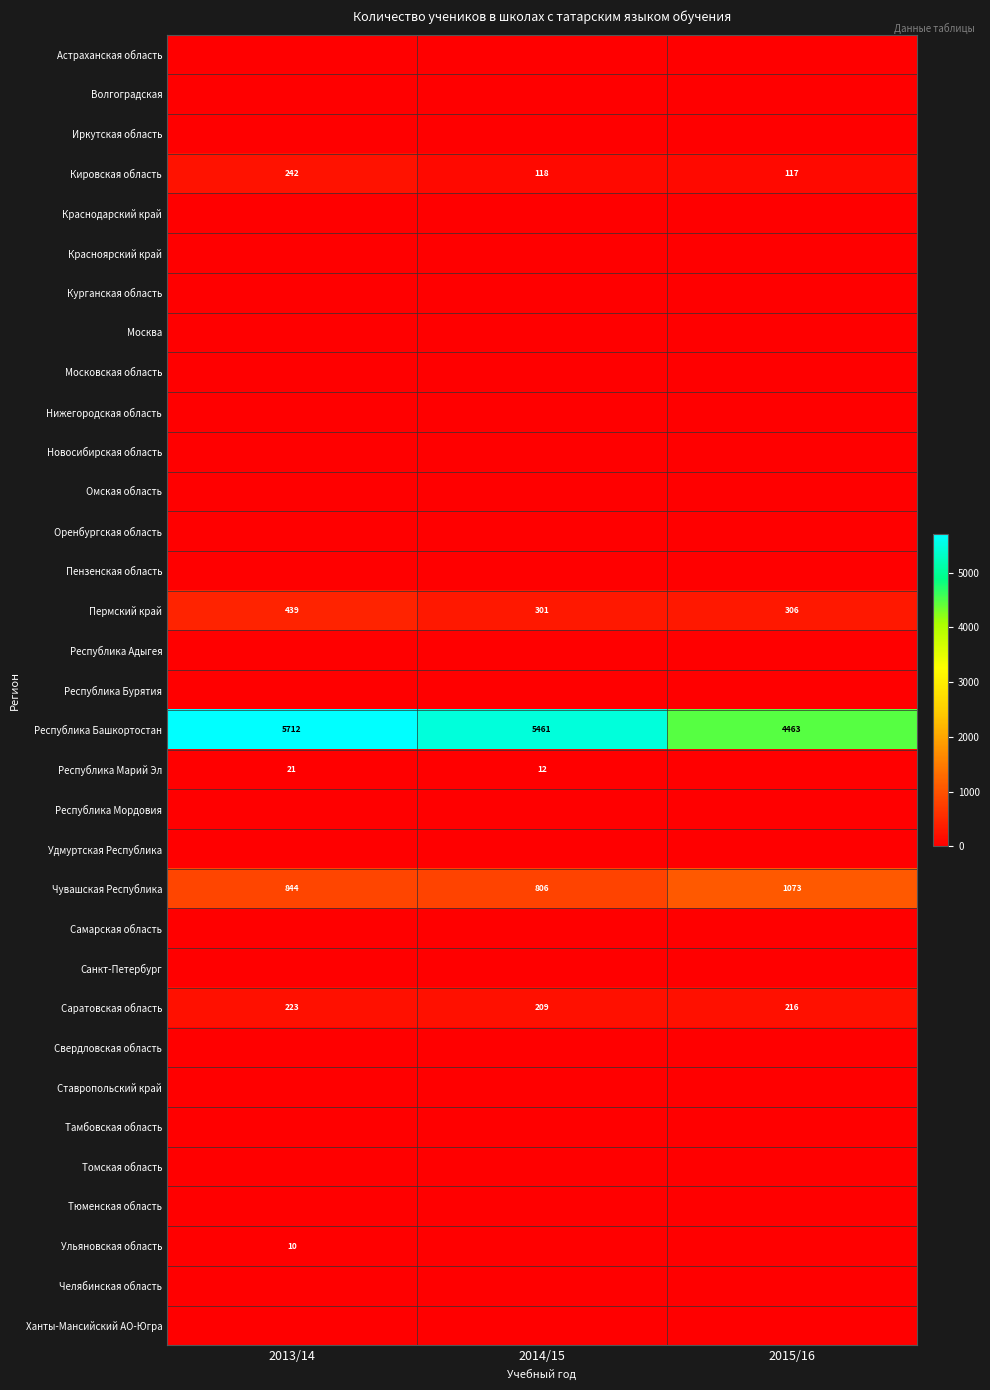

Read the Саратовская область value at 2013/14, to the nearest 5.

225